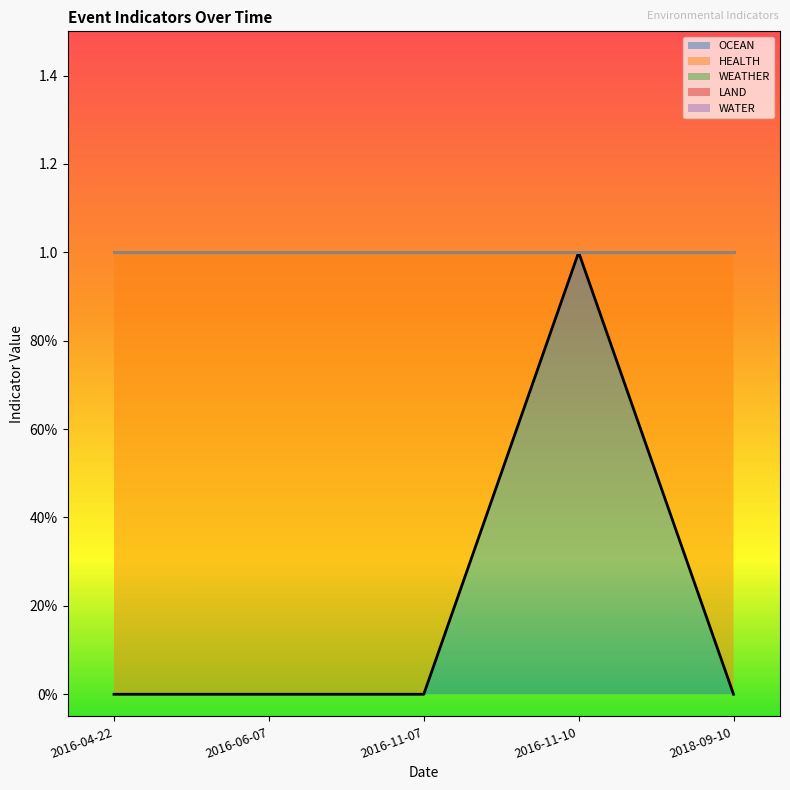

True or false: OCEAN and WEATHER cross at least once.

False